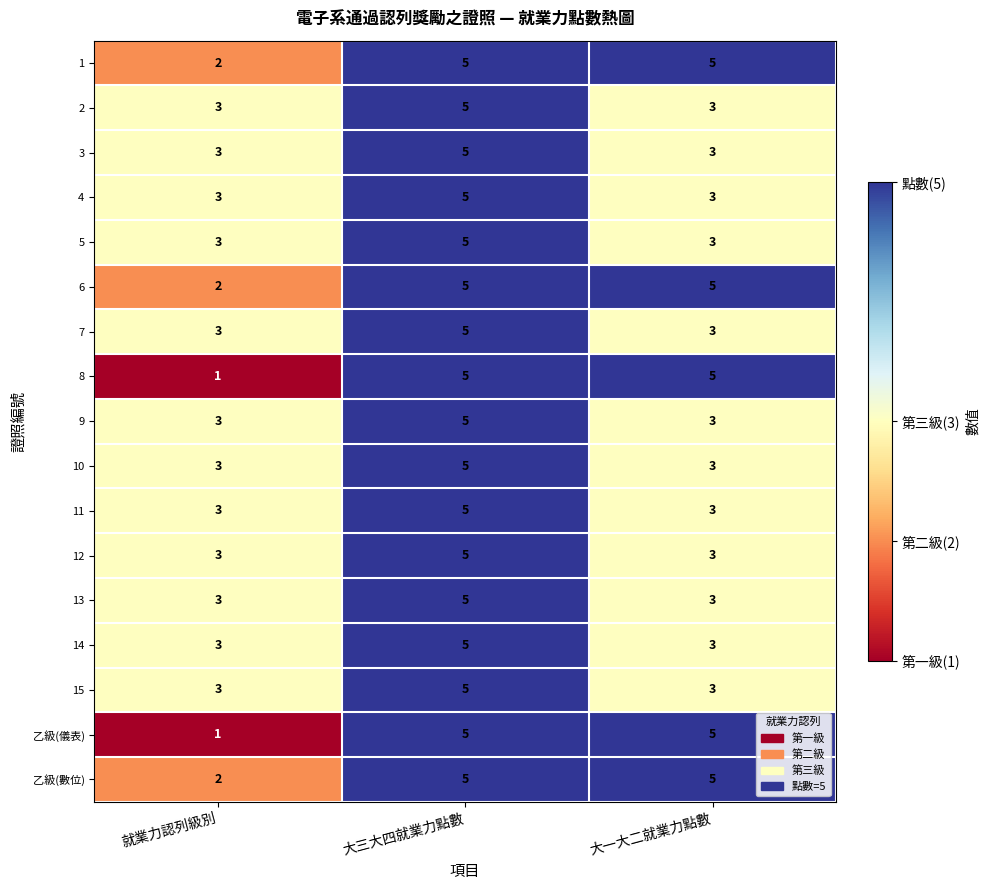

What is the total value across all series at 大三大四就業力點數?

85